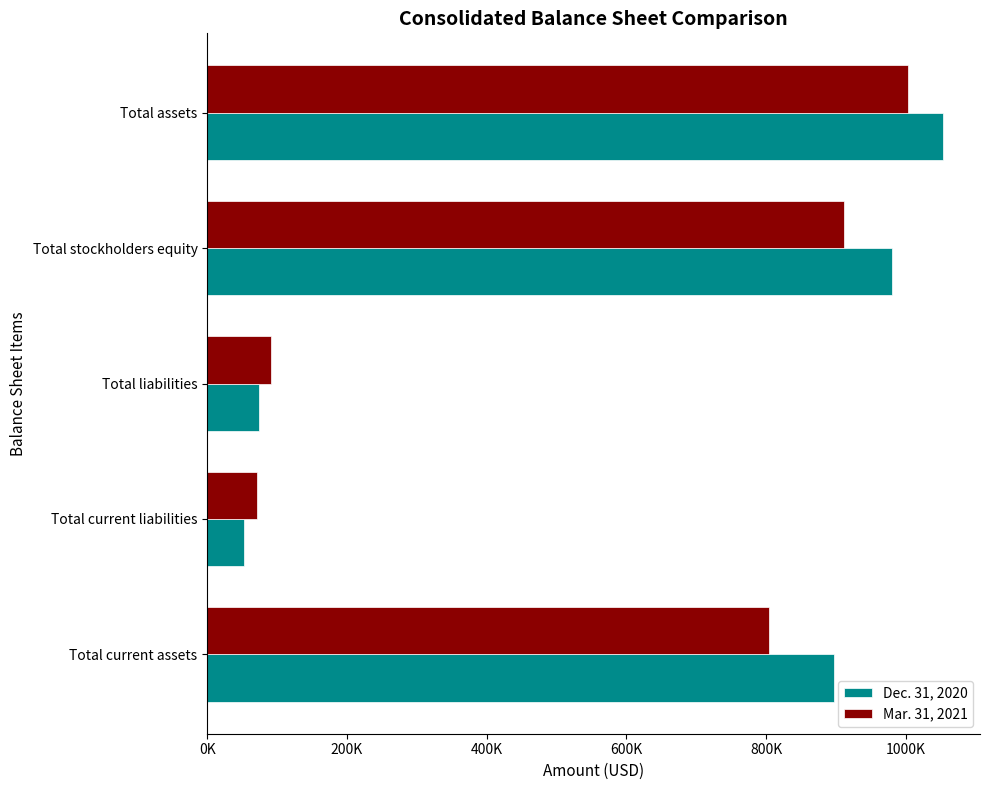

What are all the series names shown in the legend?

Dec. 31, 2020, Mar. 31, 2021